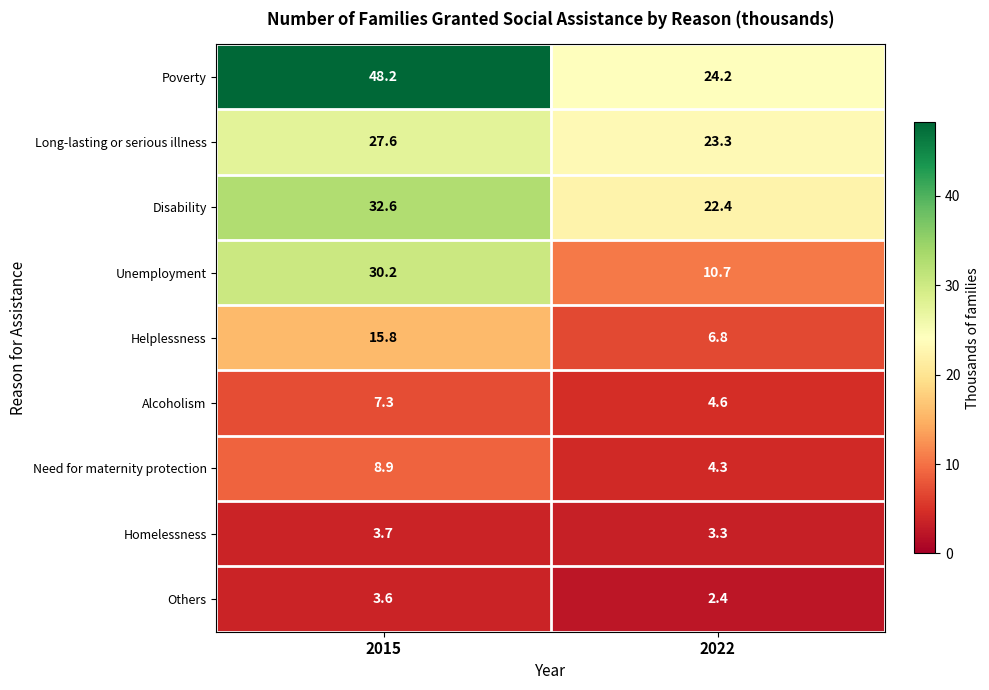

Between 2015 and 2022, which series saw the biggest shift?

Poverty